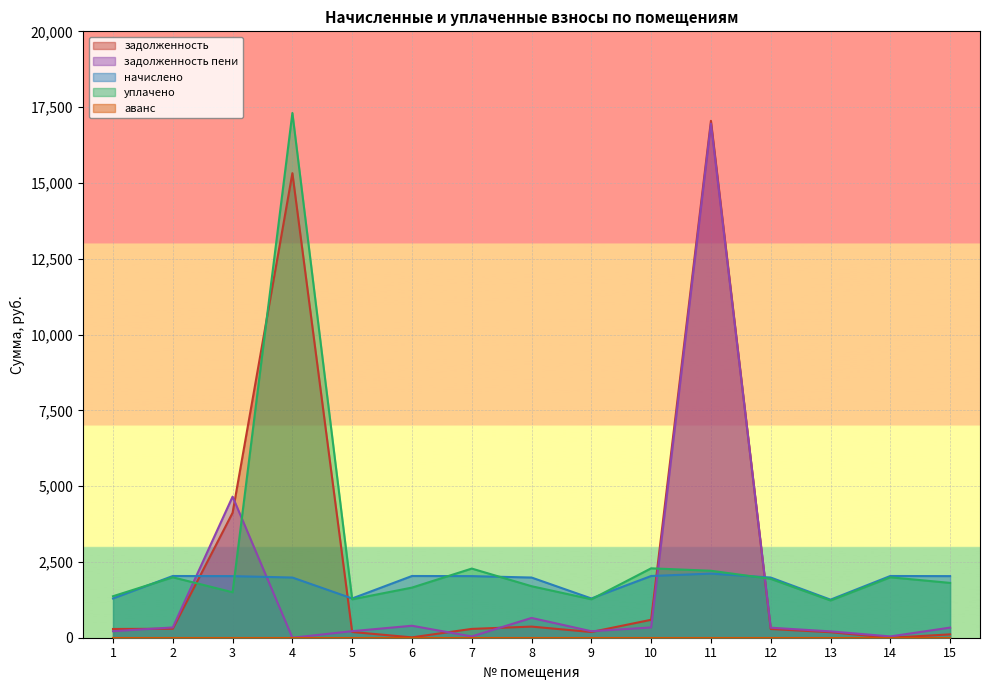

Does the chart display data point markers on the line(s)?

No